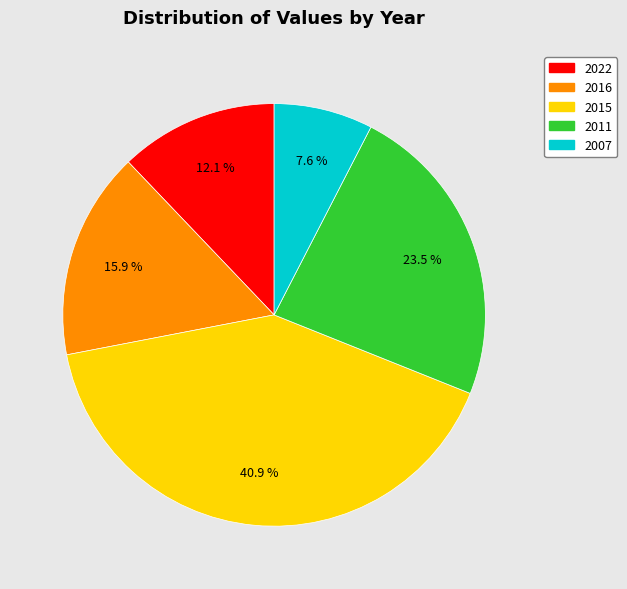

Combined, do 2007 and 2011 account for over 50%?

No